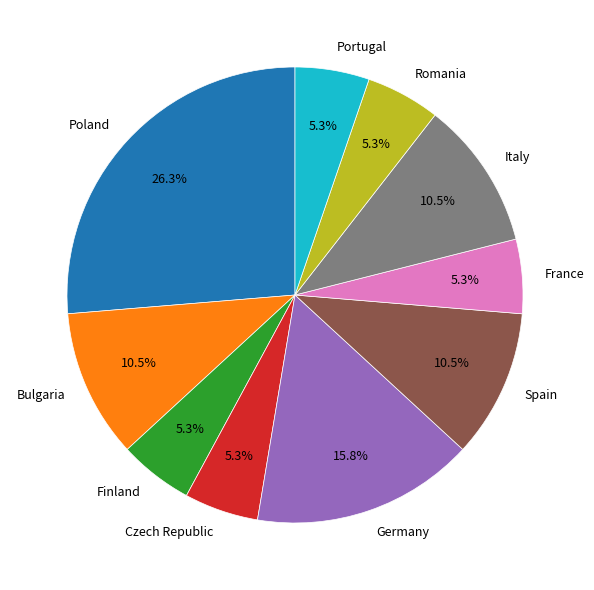

To the nearest percent, what is the difference between the Germany and Italy slice percentages?

5%